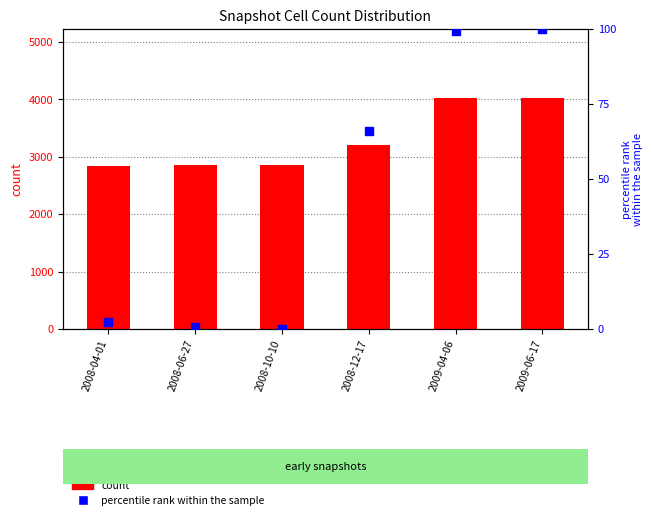

Which series has the widest spread of Y values?

count